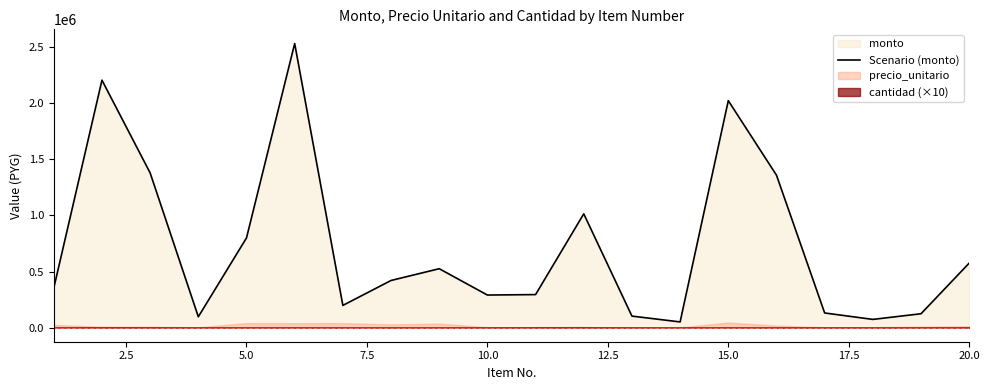

What is the difference between the maximum and minimum values?

2485000